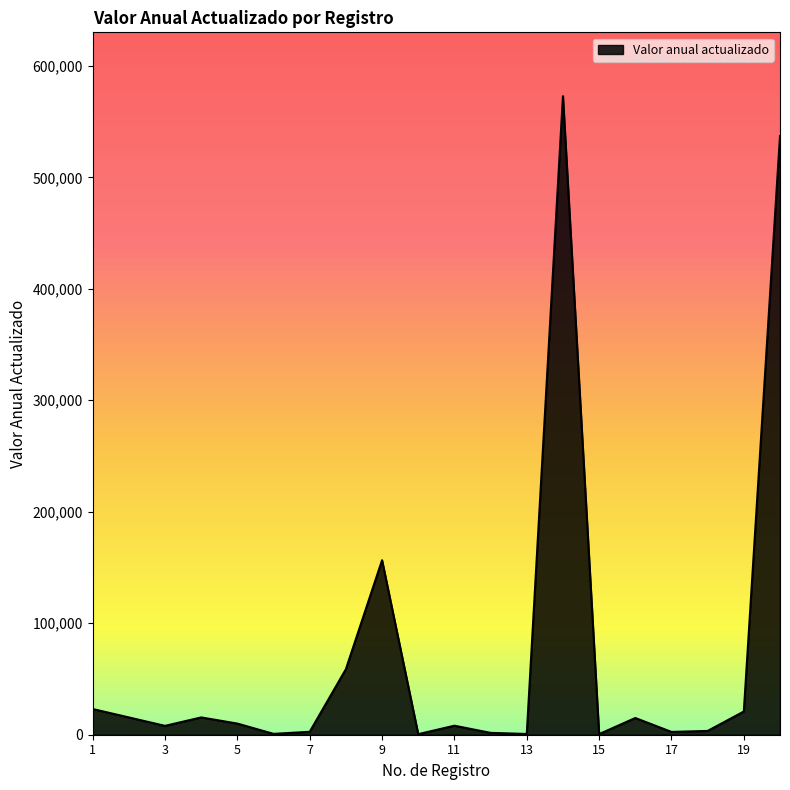

What is the greatest value displayed?

572800.0